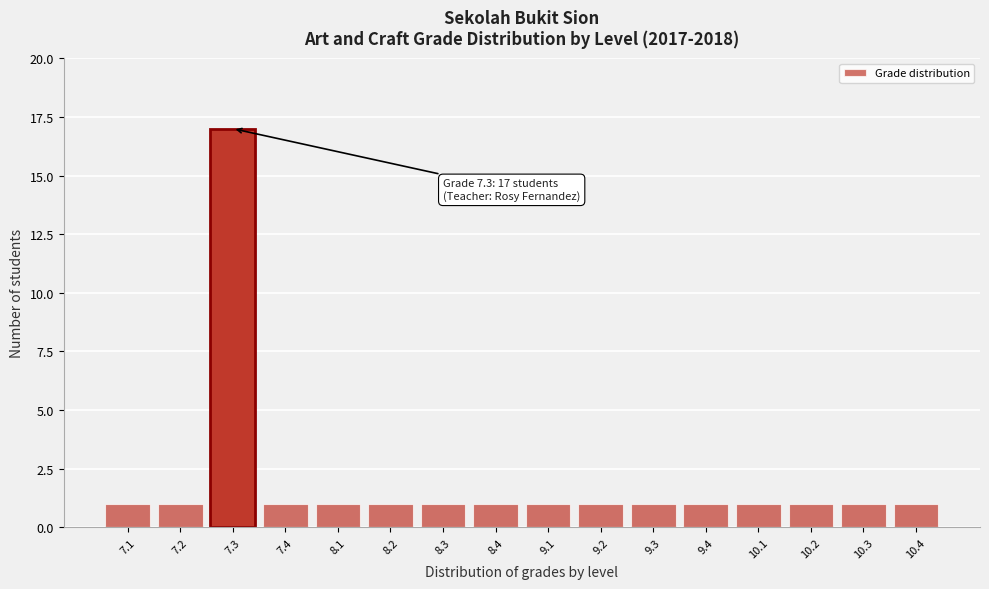

Reading left to right, extract all data points from this chart.

7.1=1	7.2=1	7.3=17	7.4=1	8.1=1	8.2=1	8.3=1	8.4=1	9.1=1	9.2=1	9.3=1	9.4=1	10.1=1	10.2=1	10.3=1	10.4=1